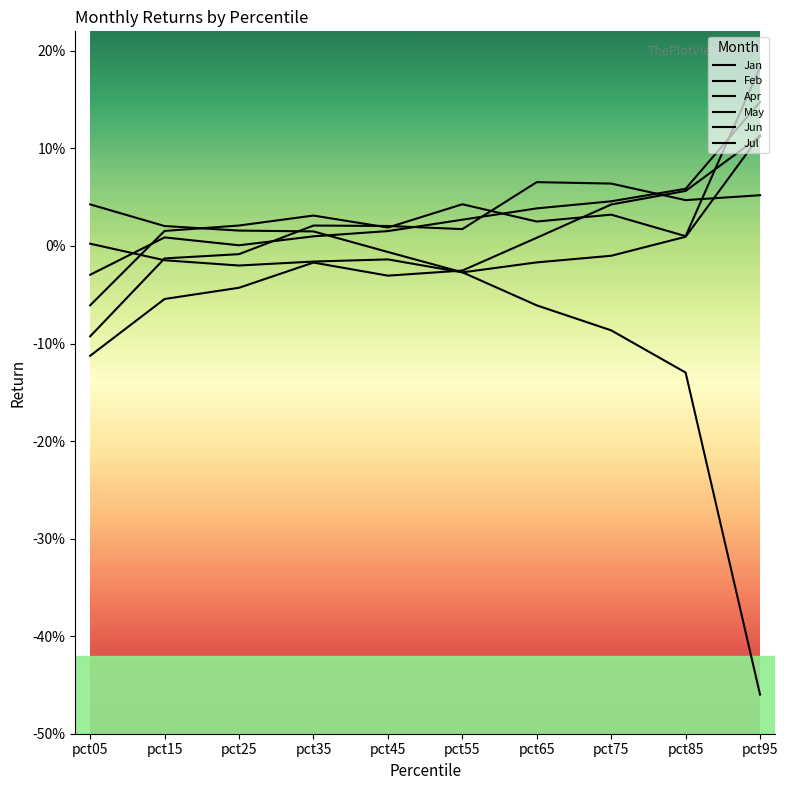

Reading right to left, extract all data points from this chart.

Jan: pct95=0.1	pct85=0.1	pct75=0.0	pct65=0.0	pct55=-0.0	pct45=-0.0	pct35=-0.0	pct25=-0.0	pct15=-0.1	pct05=-0.1
Feb: pct95=0.2	pct85=0.0	pct75=0.0	pct65=0.0	pct55=0.0	pct45=0.0	pct35=0.0	pct25=0.0	pct15=0.0	pct05=-0.1
Apr: pct95=0.1	pct85=0.1	pct75=0.0	pct65=0.0	pct55=0.0	pct45=0.0	pct35=0.0	pct25=0.0	pct15=0.0	pct05=-0.0
May: pct95=-0.5	pct85=-0.1	pct75=-0.1	pct65=-0.1	pct55=-0.0	pct45=-0.0	pct35=0.0	pct25=0.0	pct15=0.0	pct05=0.0
Jun: pct95=0.1	pct85=0.0	pct75=-0.0	pct65=-0.0	pct55=-0.0	pct45=-0.0	pct35=-0.0	pct25=-0.0	pct15=-0.0	pct05=0.0
Jul: pct95=0.1	pct85=0.0	pct75=0.1	pct65=0.1	pct55=0.0	pct45=0.0	pct35=0.0	pct25=-0.0	pct15=-0.0	pct05=-0.1